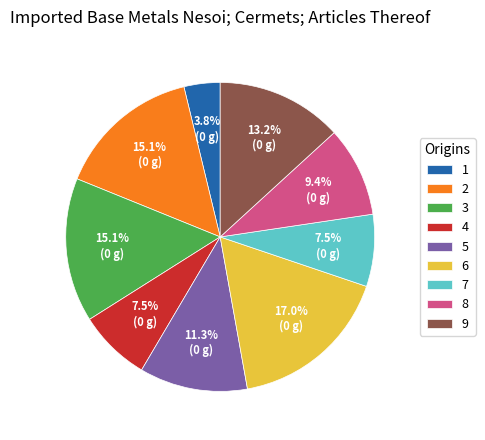

True or false: 5 accounts for 11% of the total.

True